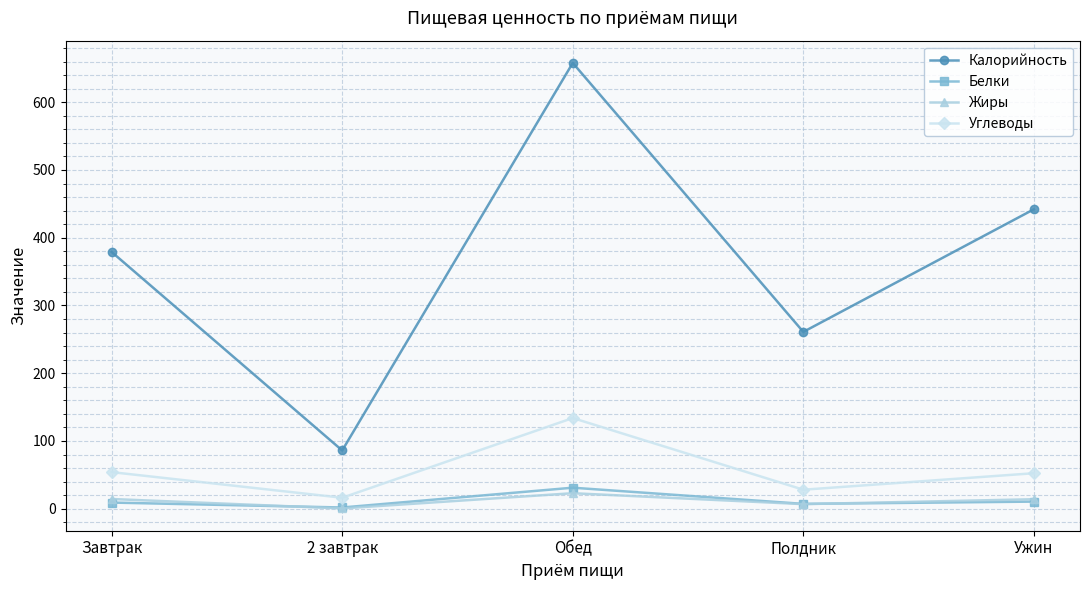

The value of Белки at Обед is 31.0. True or false?

True